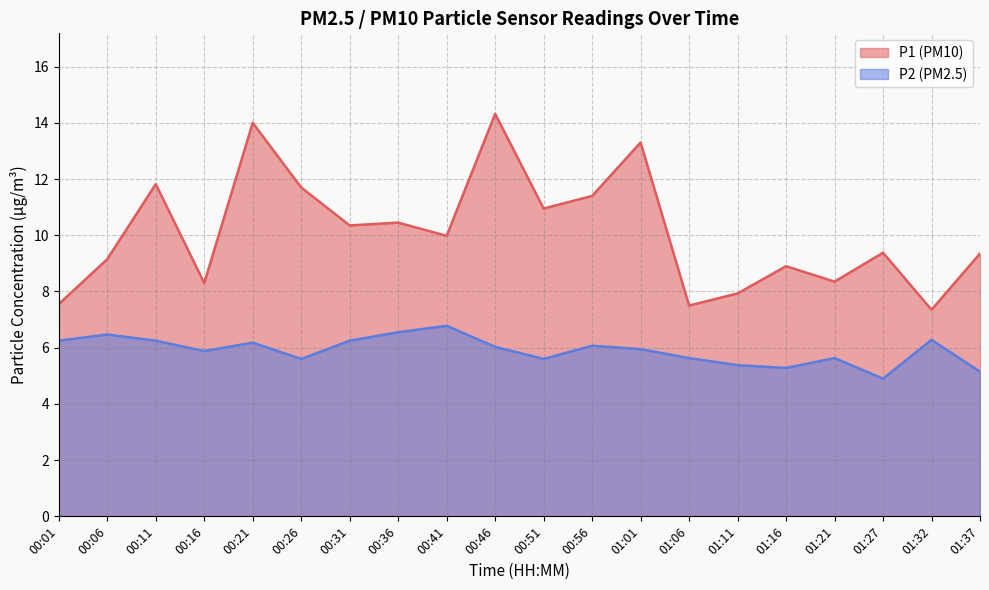

Which series changed the most between 00:01 and 00:41?

P1